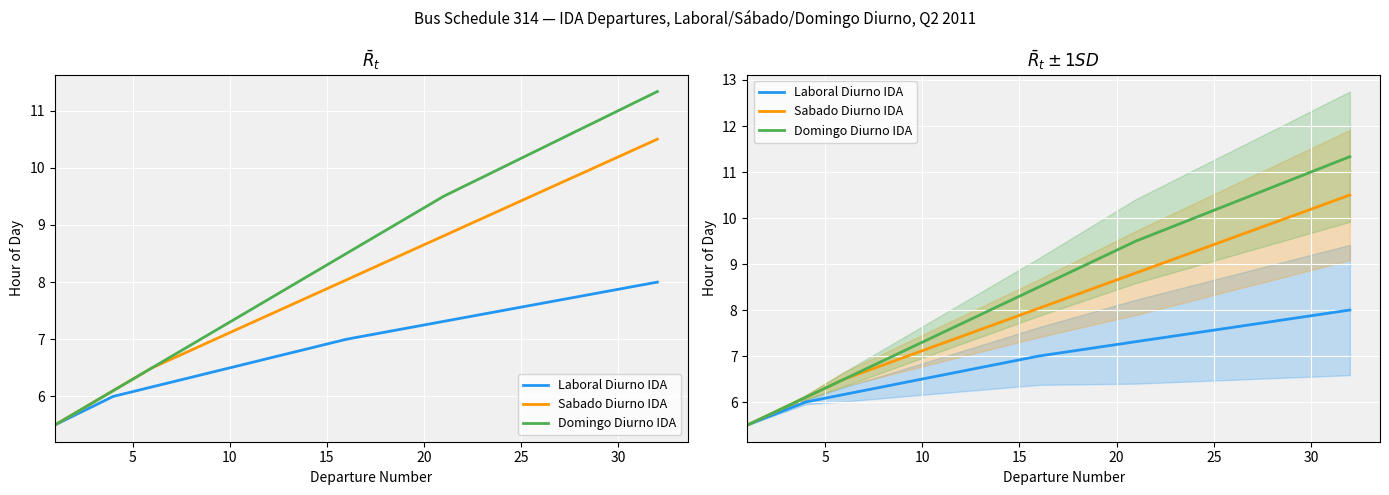

What is the smallest value displayed?

5.5